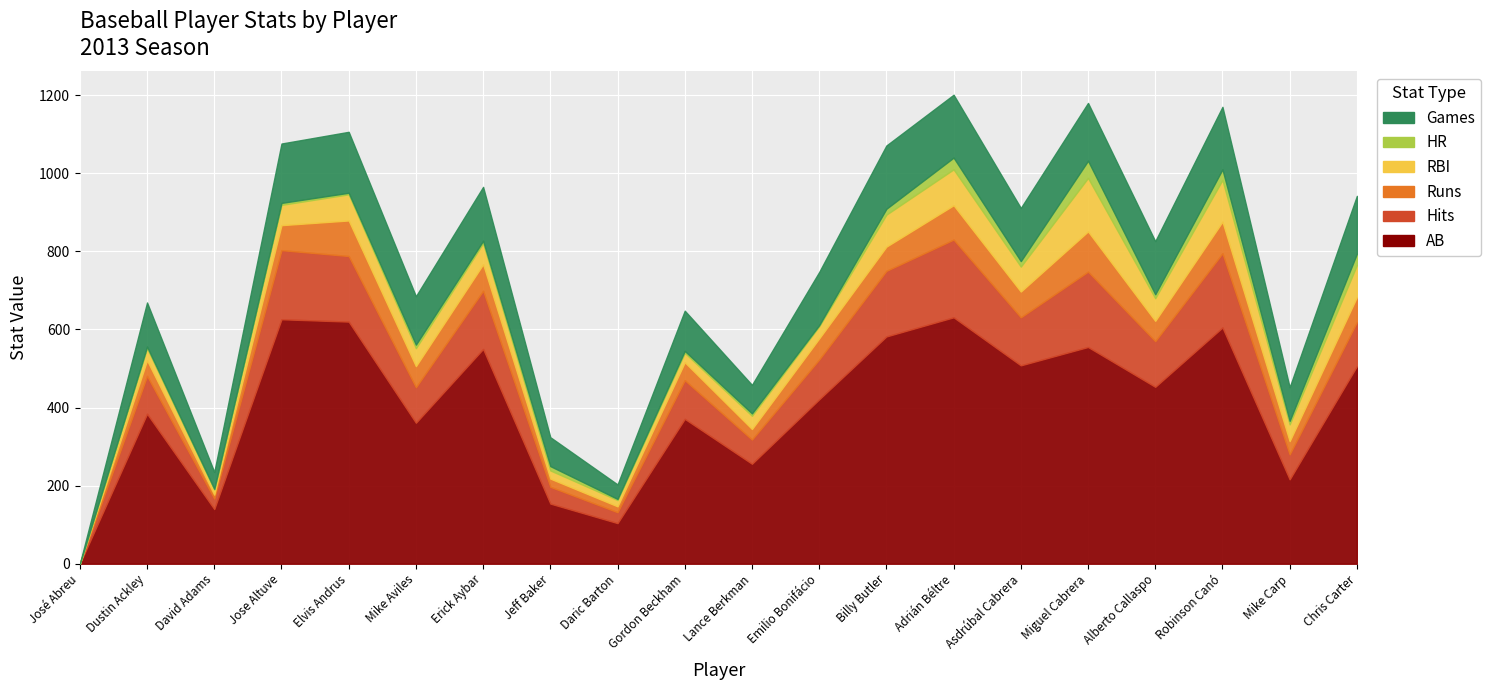

How many values in the bAB series exceed 453?

9